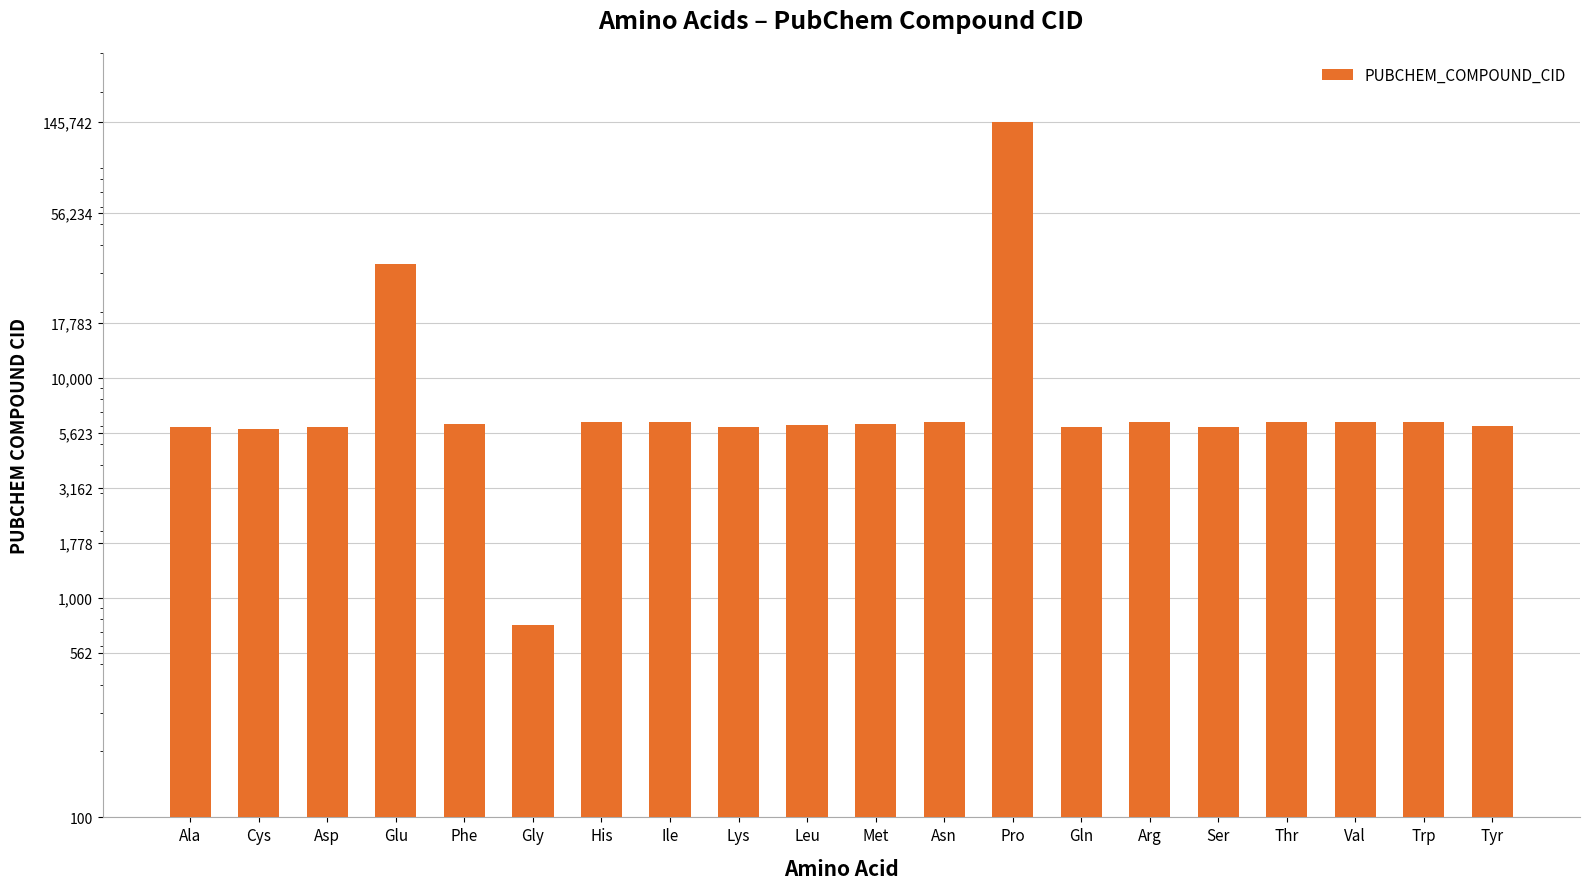

The value at Glu is 33032. True or false?

True